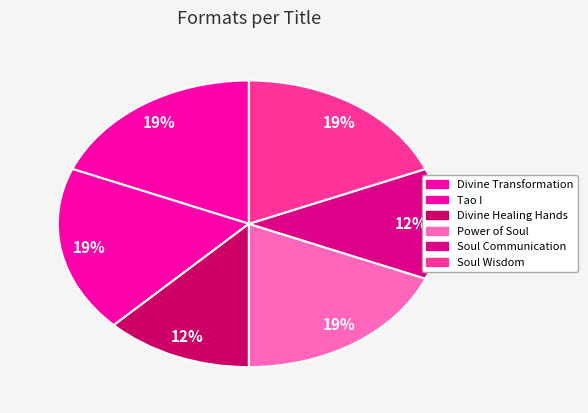

What is the largest slice in the pie chart?

Divine Transformation